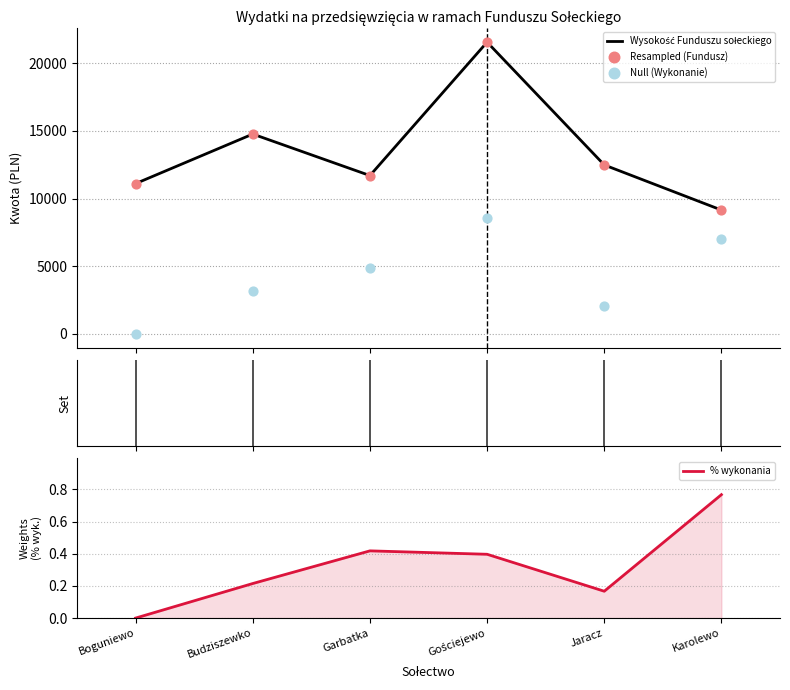

Which series contains the highest Y value?

Wysokość Funduszu sołeckiego